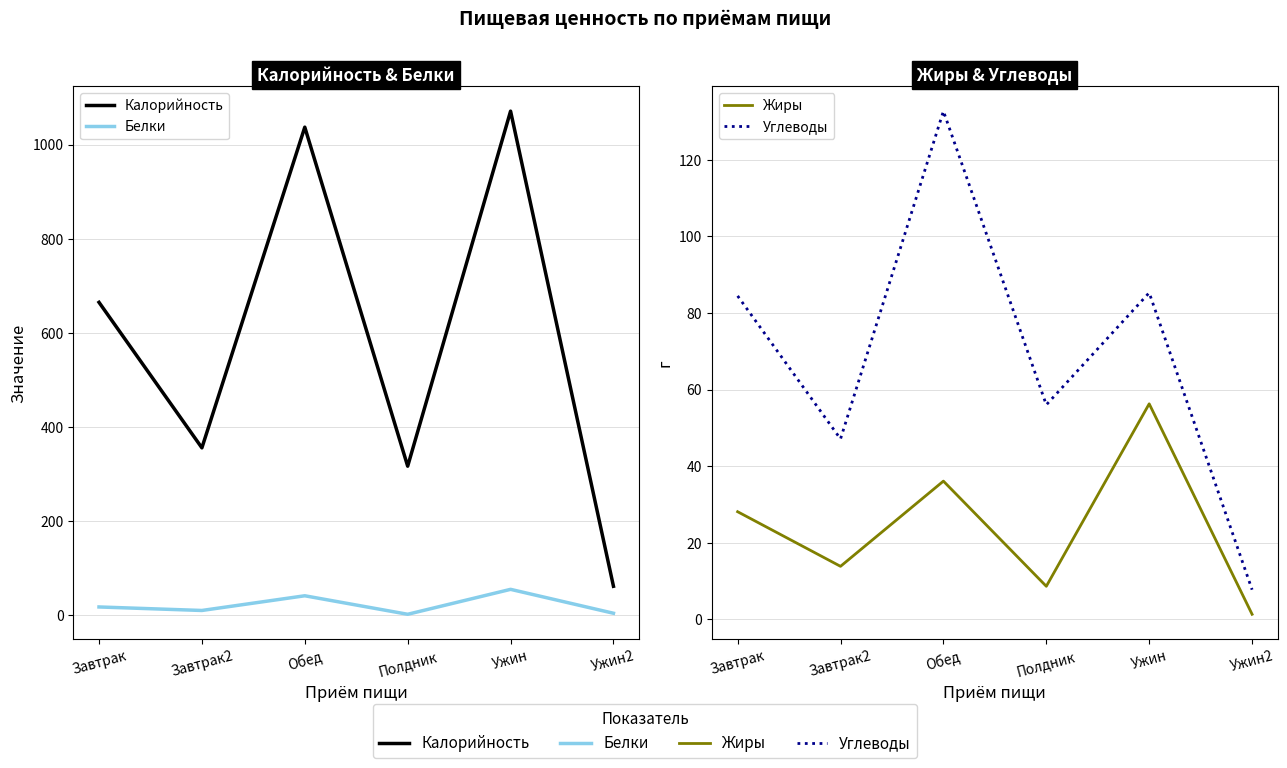

What is the label of the 5th point from the left?

Ужин